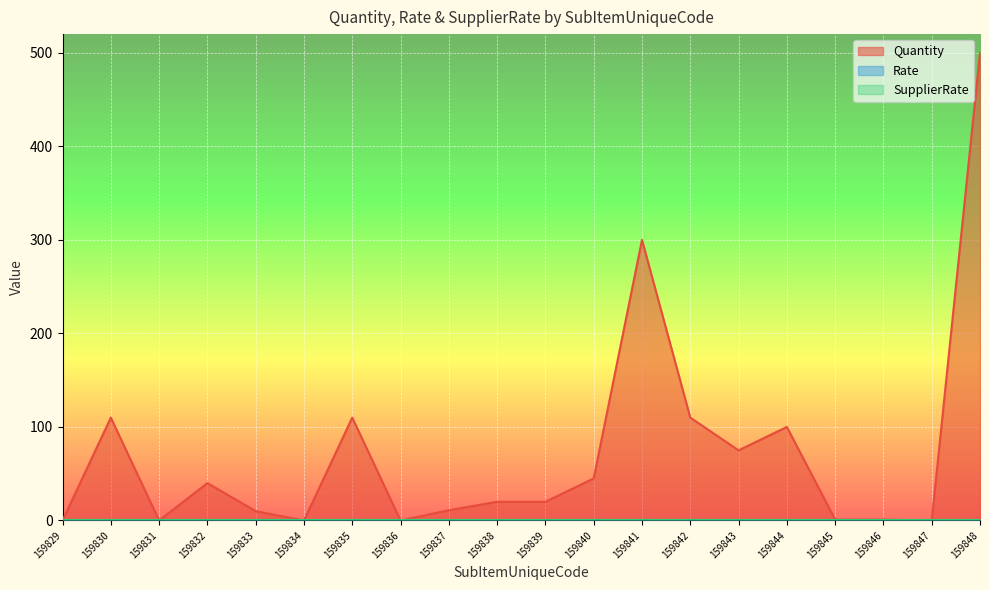

True or false: Rate and SupplierRate cross at least once.

False